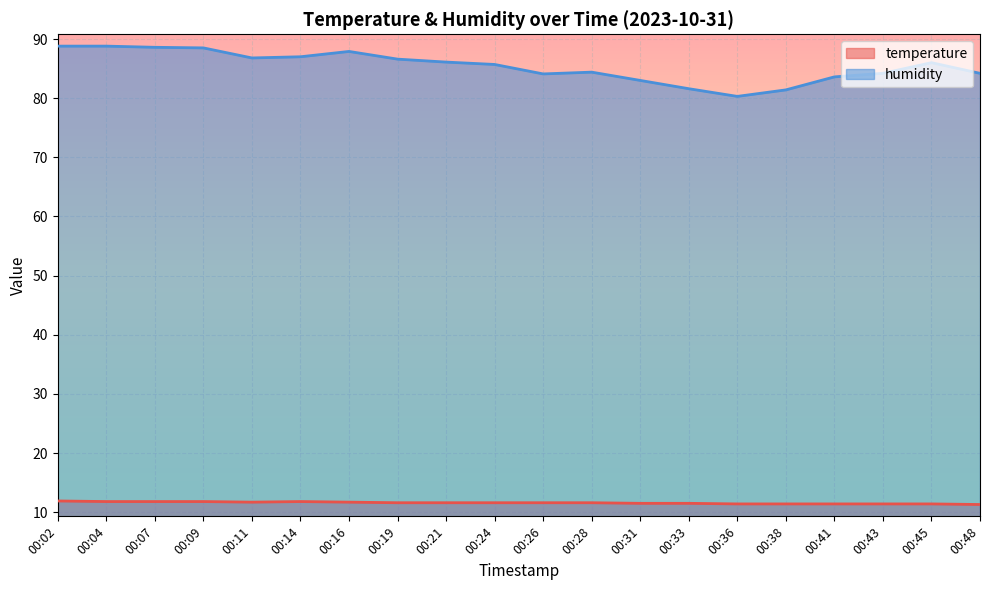

Reading left to right, extract all data points from this chart.

temperature: 00:02=11.9	00:04=11.8	00:07=11.8	00:09=11.8	00:11=11.7	00:14=11.8	00:16=11.7	00:19=11.6	00:21=11.6	00:24=11.6	00:26=11.6	00:28=11.6	00:31=11.5	00:33=11.5	00:36=11.4	00:38=11.4	00:41=11.4	00:43=11.4	00:45=11.4	00:48=11.3
humidity: 00:02=88.8	00:04=88.8	00:07=88.6	00:09=88.5	00:11=86.8	00:14=87.0	00:16=87.9	00:19=86.6	00:21=86.1	00:24=85.7	00:26=84.1	00:28=84.4	00:31=83.0	00:33=81.6	00:36=80.3	00:38=81.4	00:41=83.6	00:43=84.2	00:45=86.0	00:48=84.2